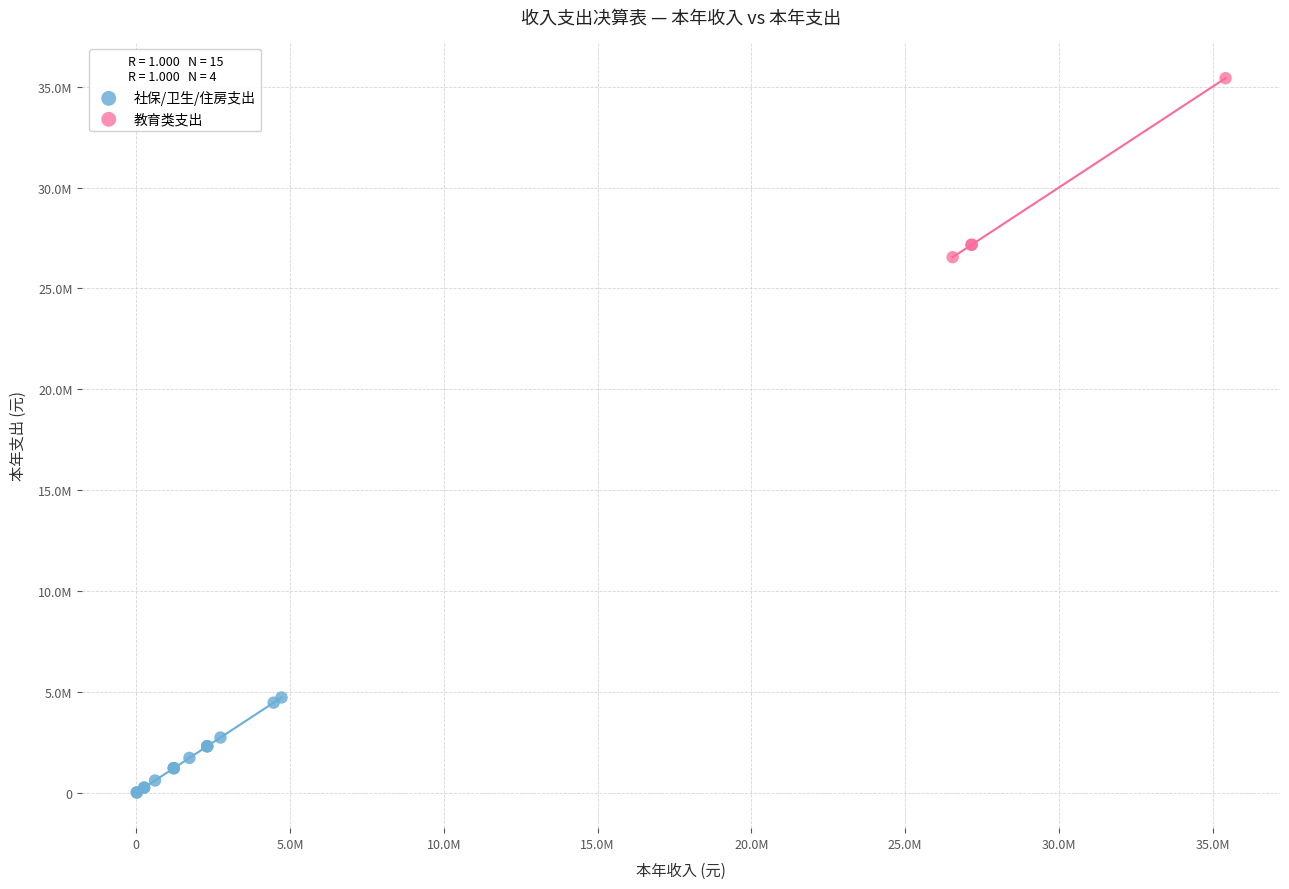

Which series contains the lowest Y value?

社保/卫生/住房支出